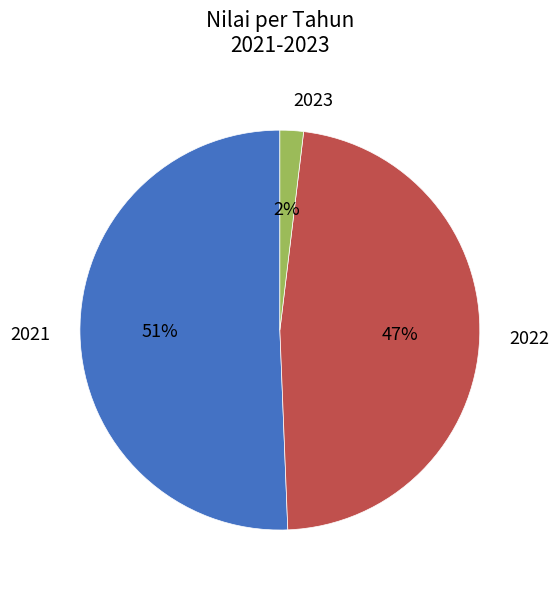

Is there any slice that represents more than half of the pie?

Yes